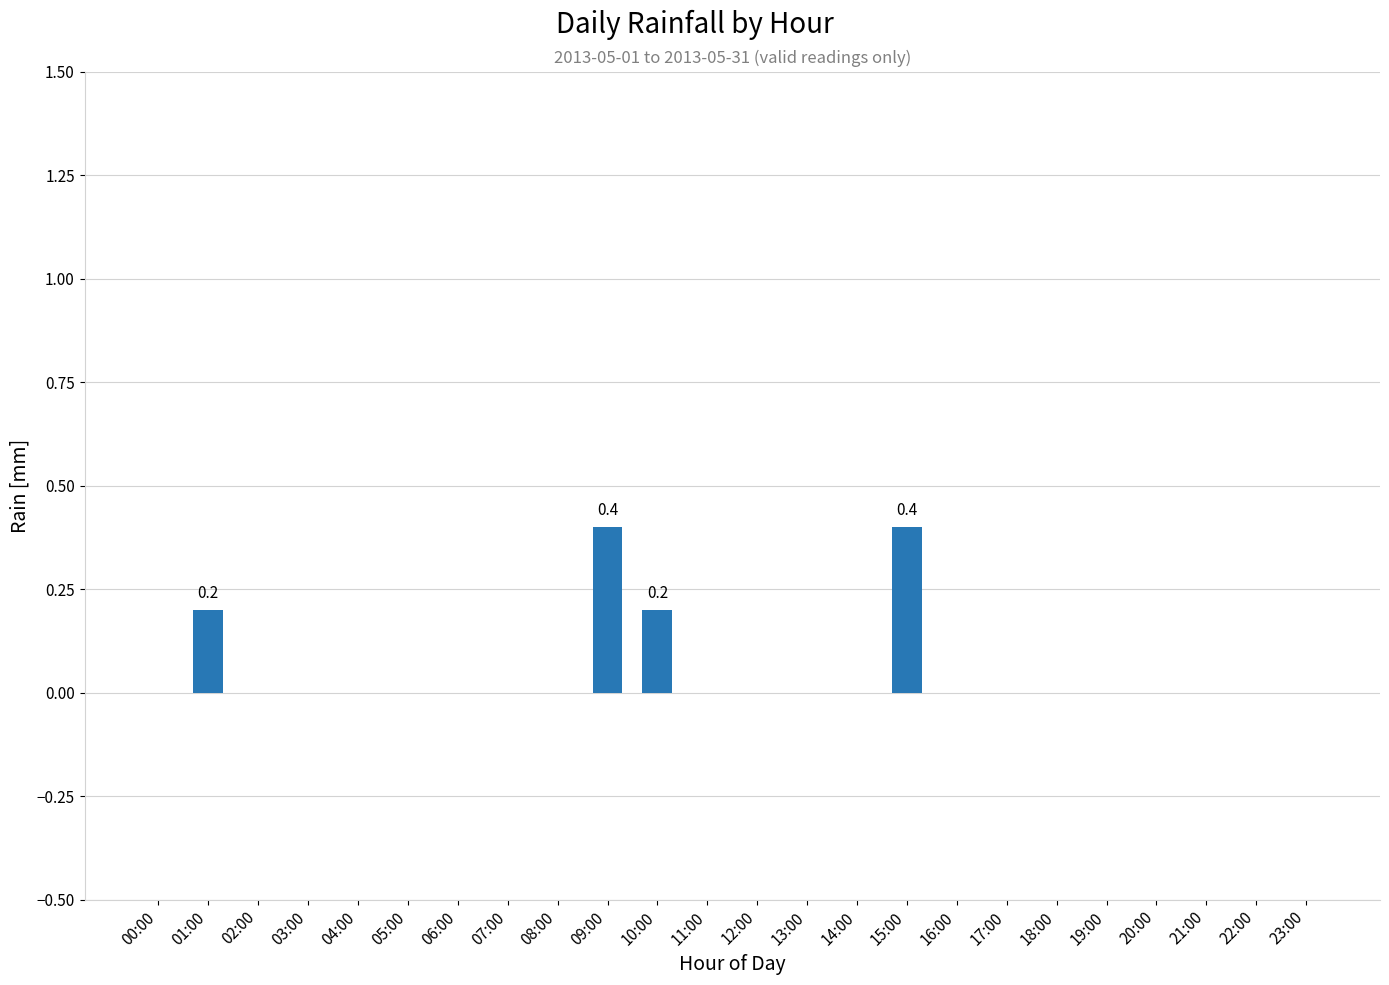

Count the values in the range 0 to 1.

24